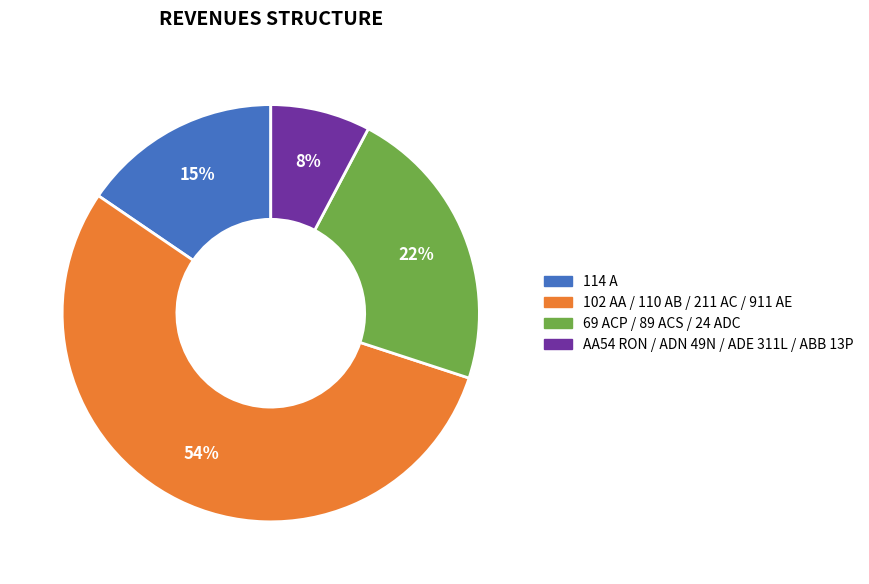

To the nearest percent, what is the average slice percentage?

25%